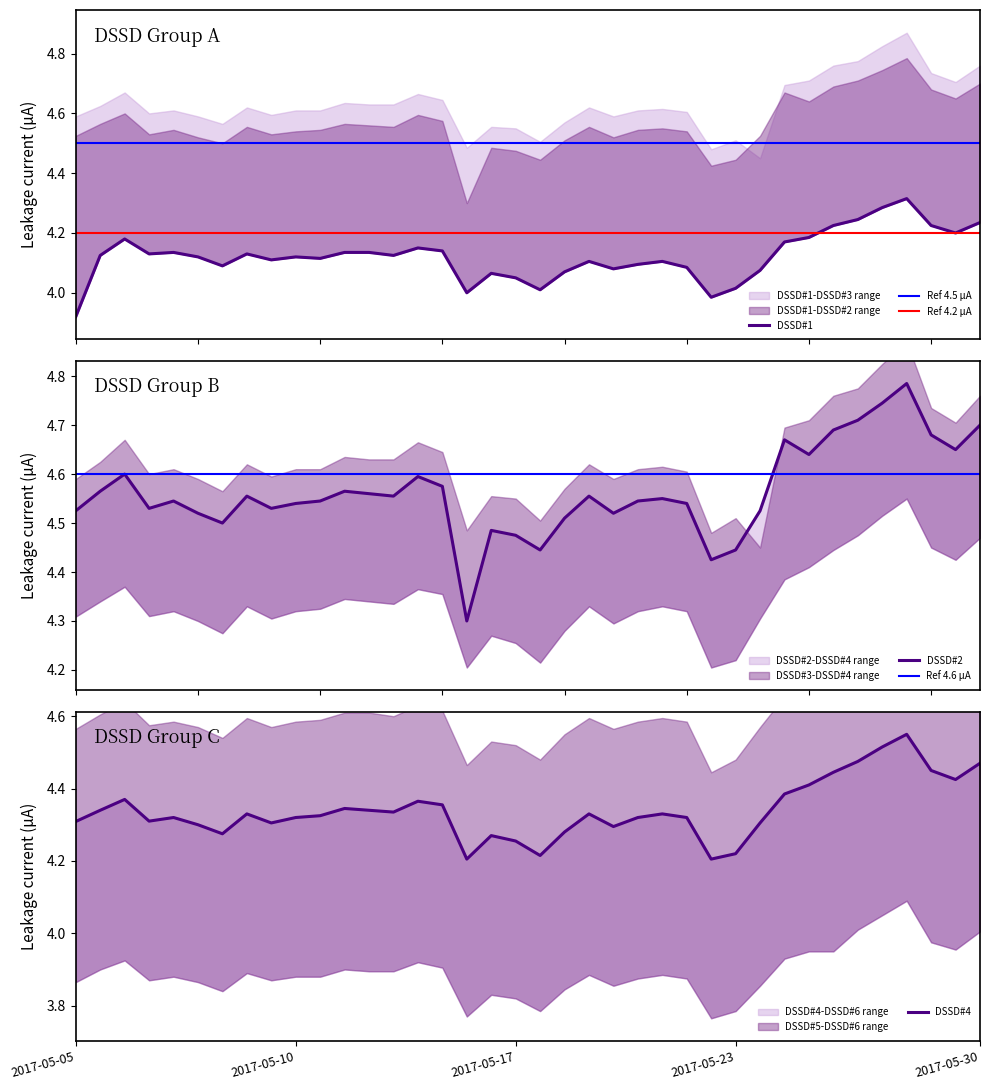

True or false: DSSD#4 and DSSD#2 cross at least once.

False